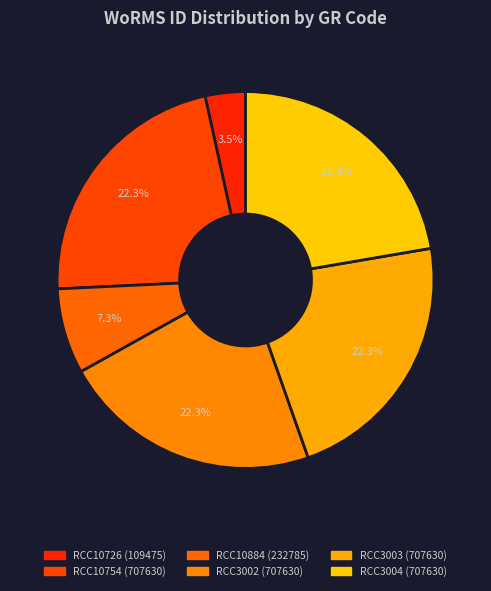

To the nearest percent, what is the average slice percentage?

17%